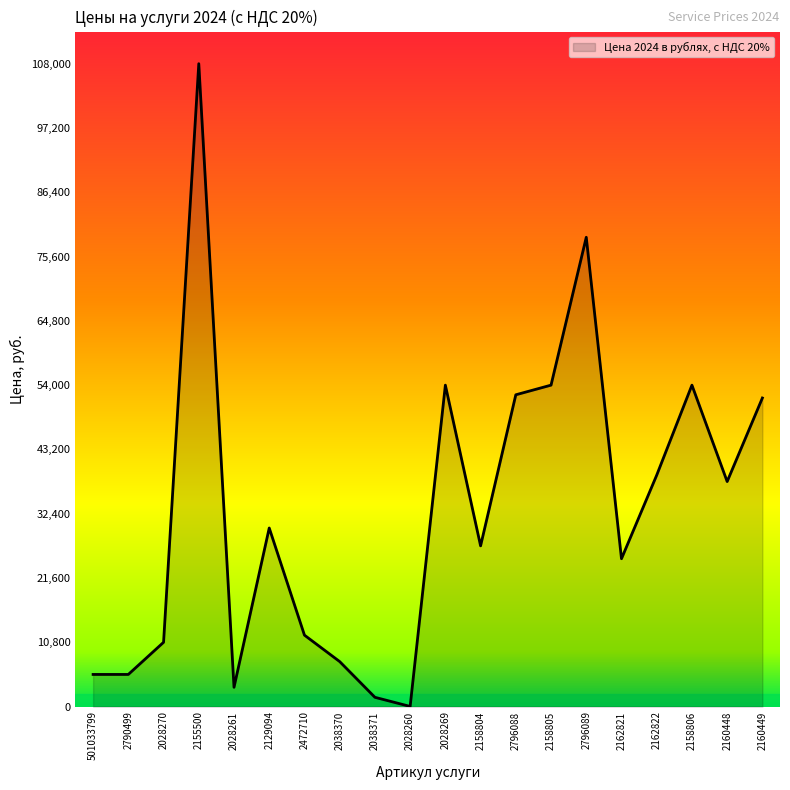

What is the greatest value displayed?

108000